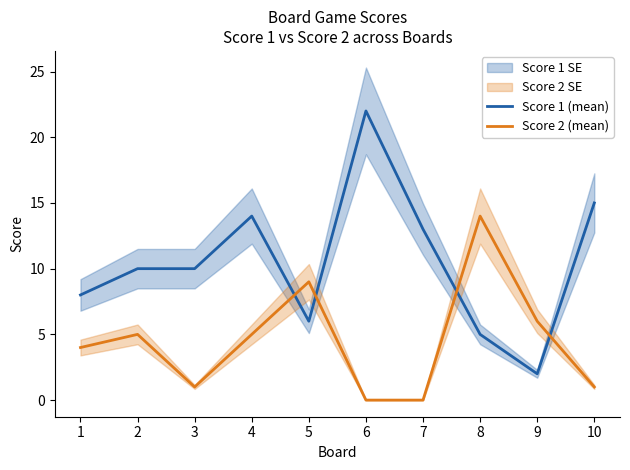

The Score 2 (mean) series shows 2 at 1. True or false?

False